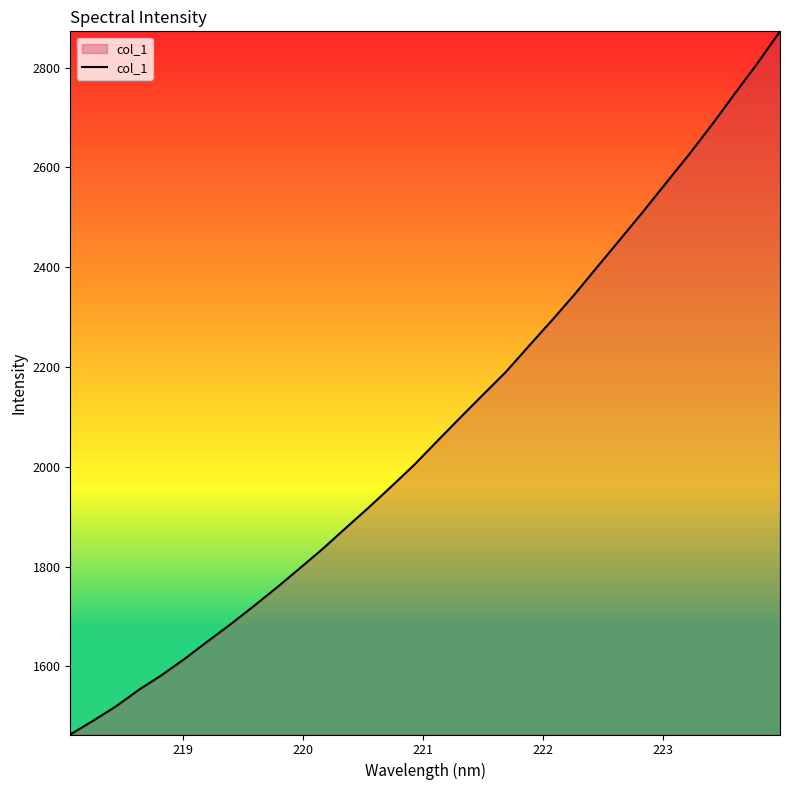

How many lines are shown in the chart?

1